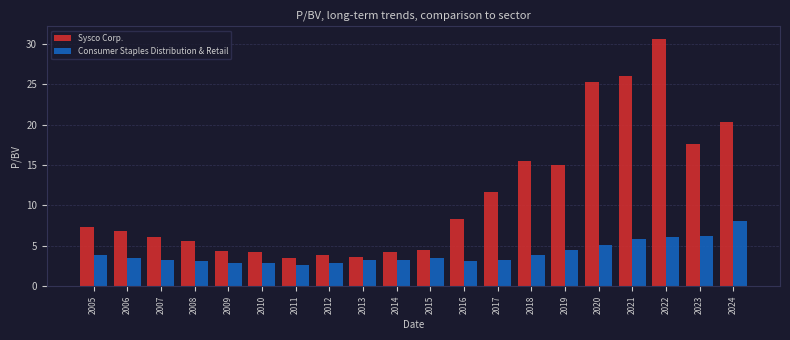

What is the approximate value of Sysco Corp. at 2013?

3.6